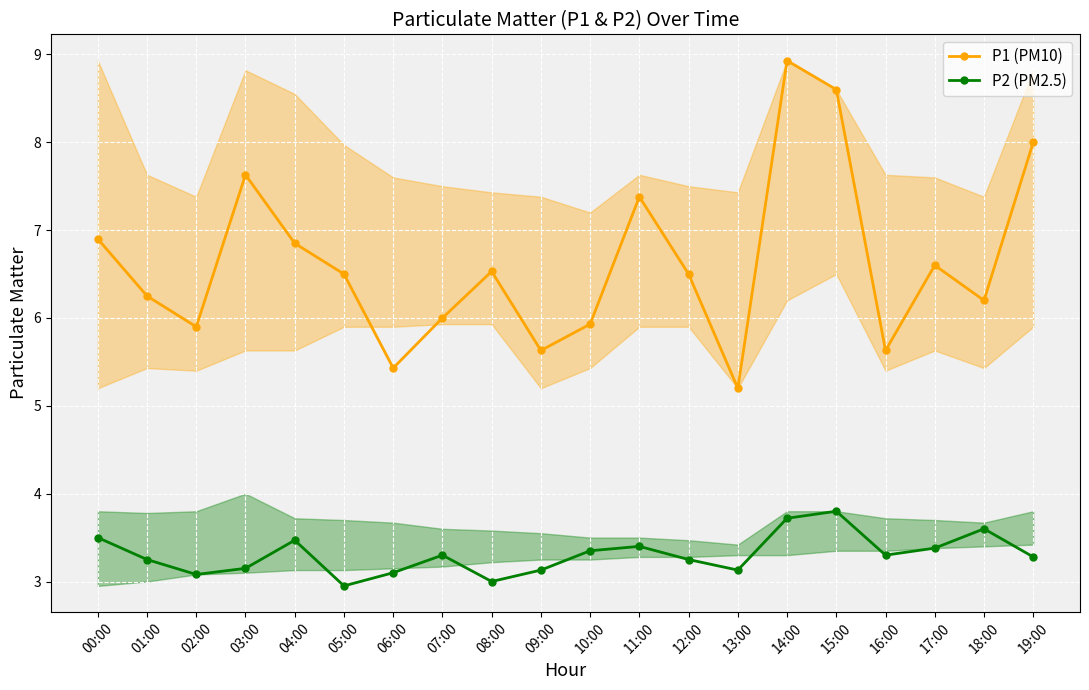

At which category does the chart reach its peak across all series?

14:00